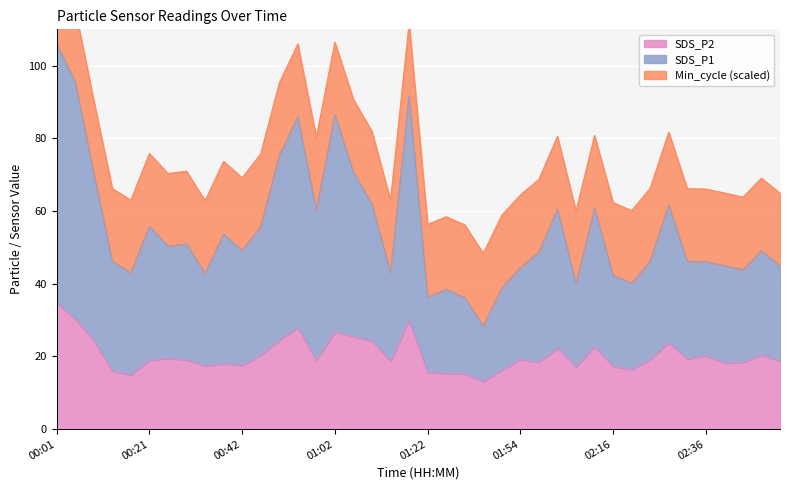

Where is the first local maximum for SDS_P2?

00:25